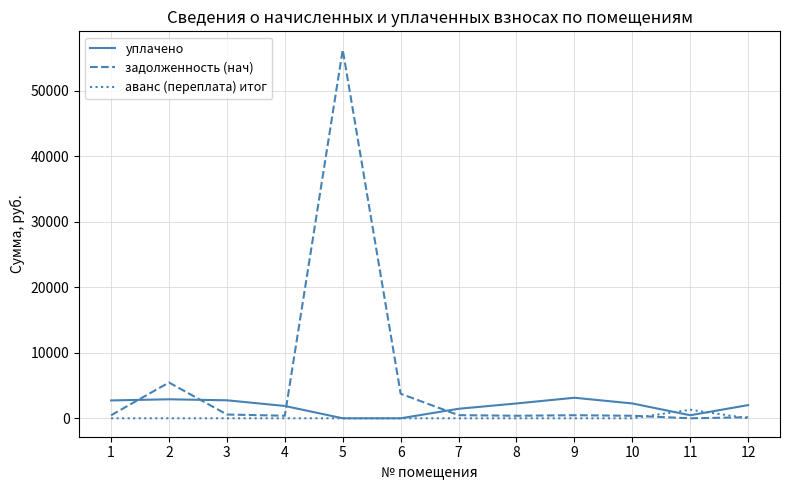

What is the highest value of the задолженность (нач) series?

56243.8